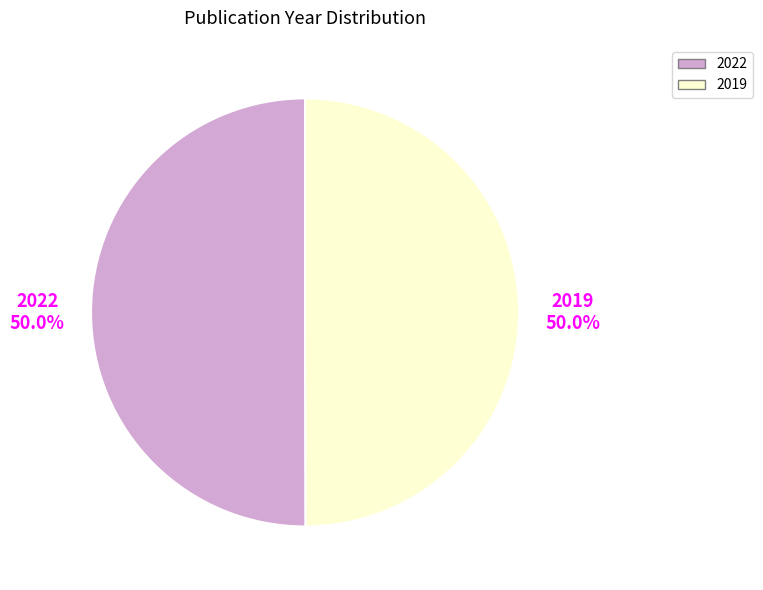

Is it true that 2022 is 50% of the pie?

True